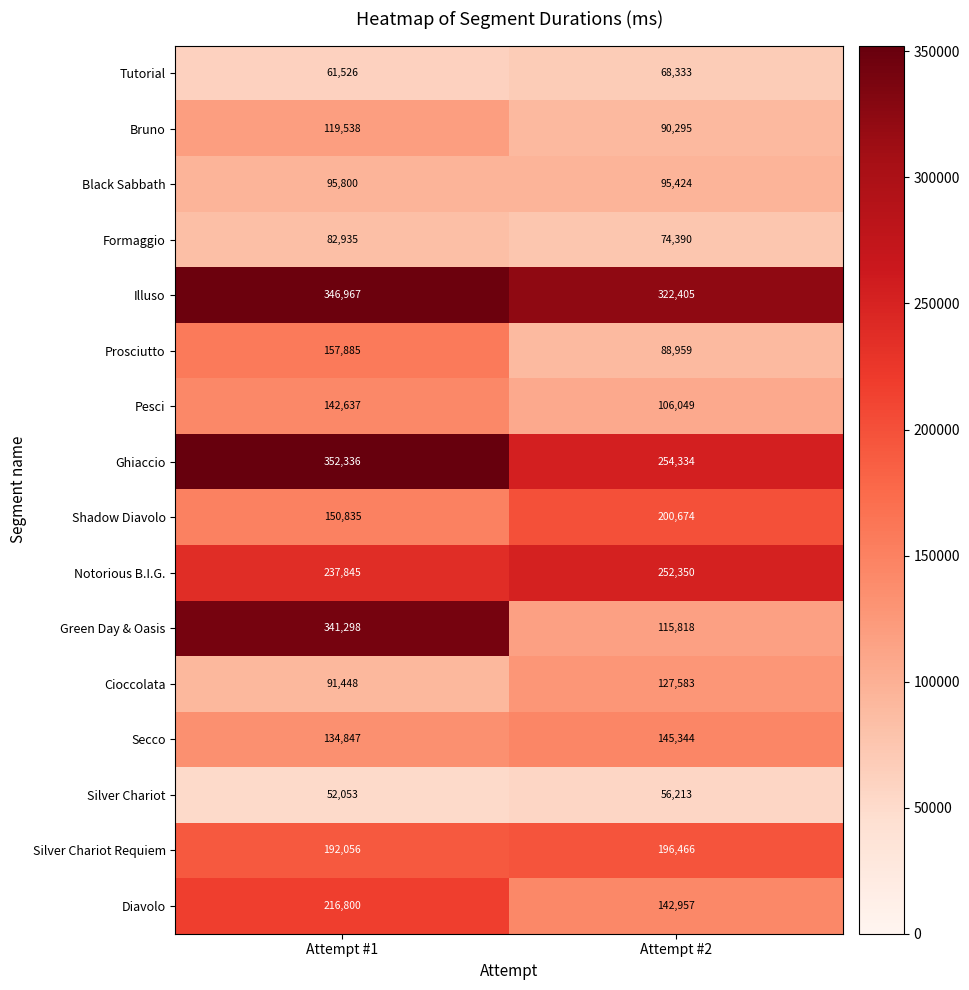

How many categories are shown in the chart?

2